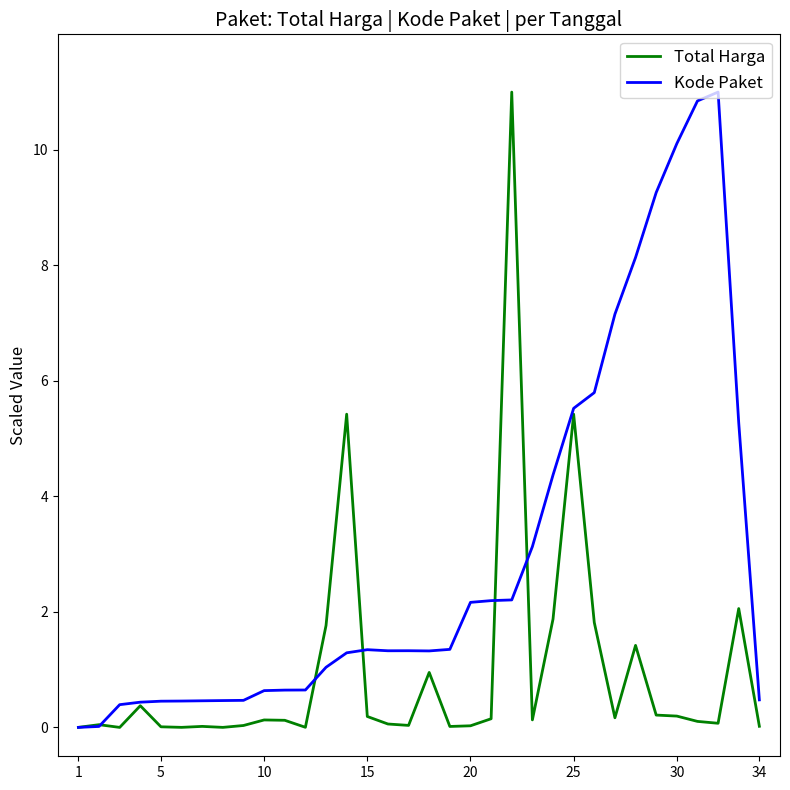

What is the maximum value shown in the chart?

11.0